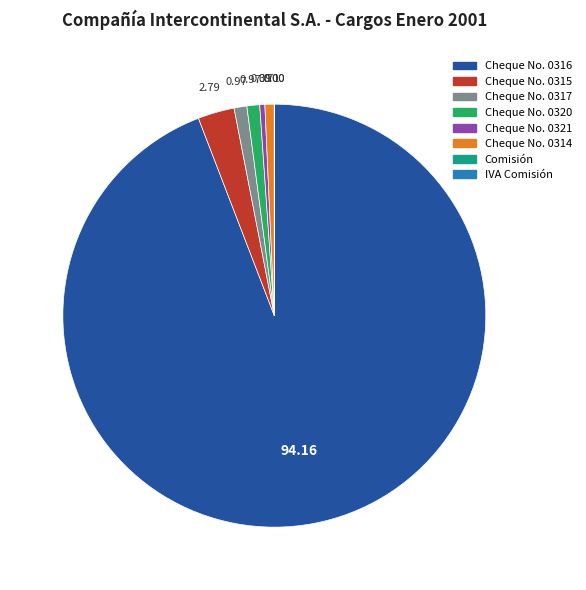

Which category has the biggest portion of the pie?

Cheque No. 0316